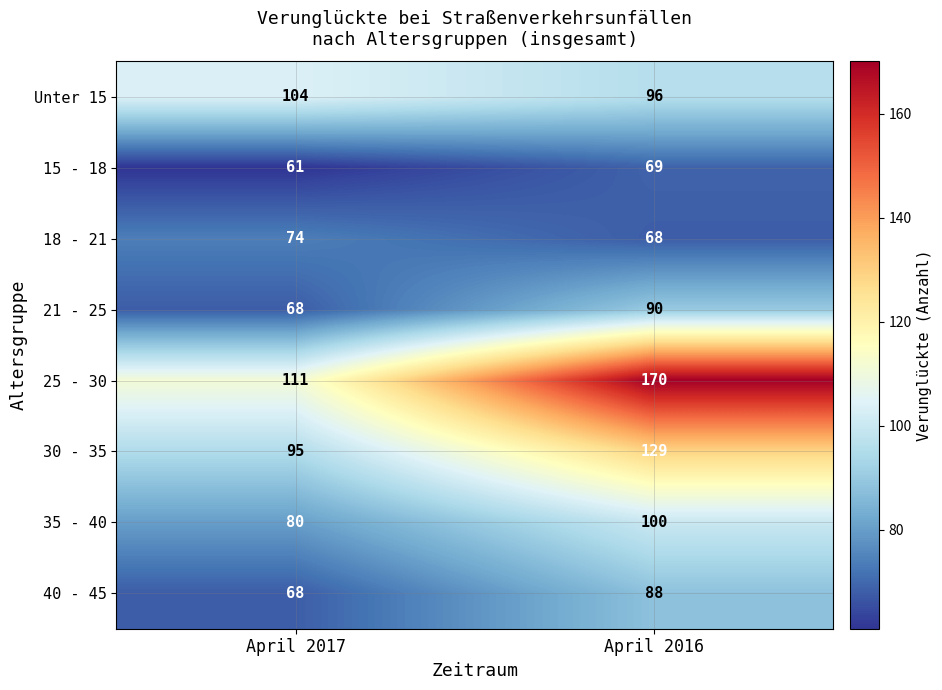

Which series changed the most between April 2017 and April 2016?

25 - 30